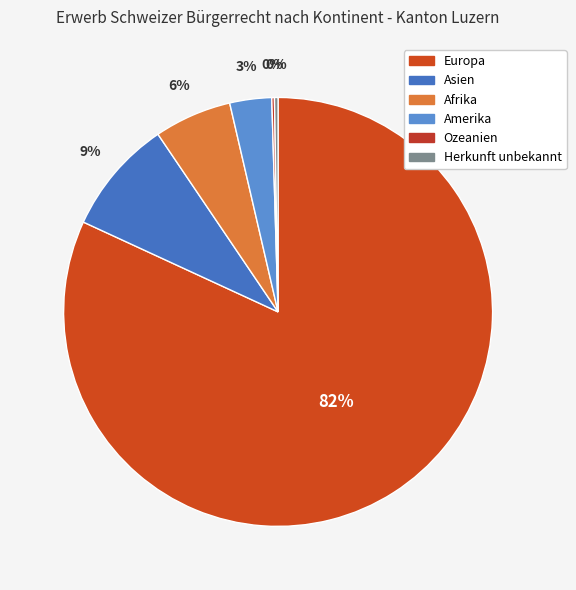

Combined, what portion of the pie is Europa and Amerika?

85.0%